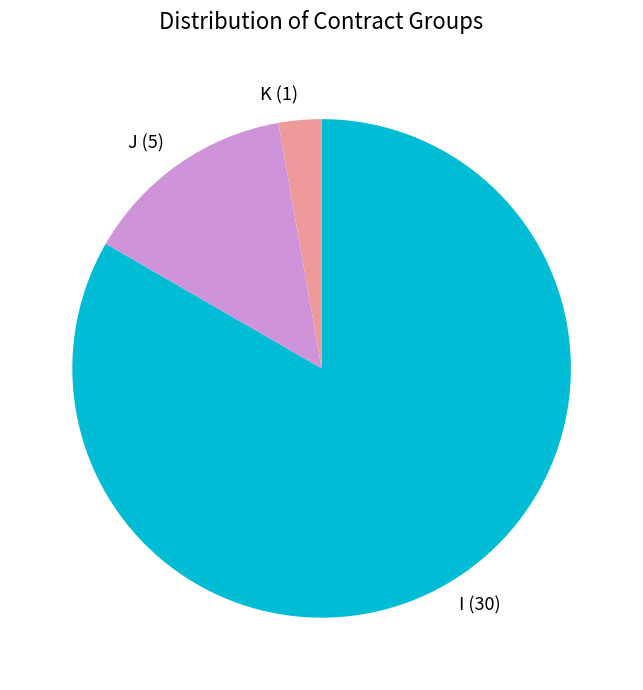

Do I and K together represent more than half of the pie?

Yes